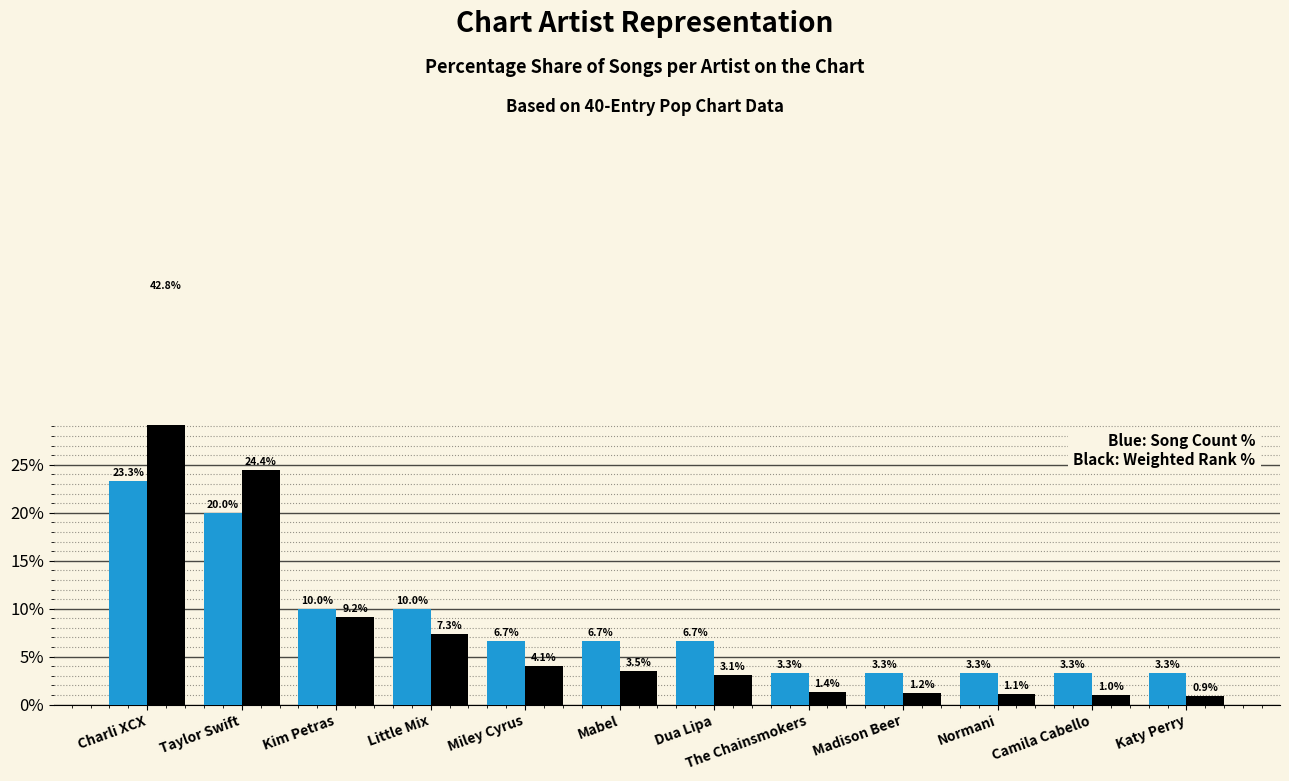

Is it true that Song Count % equals 3.4 at Mabel?

False